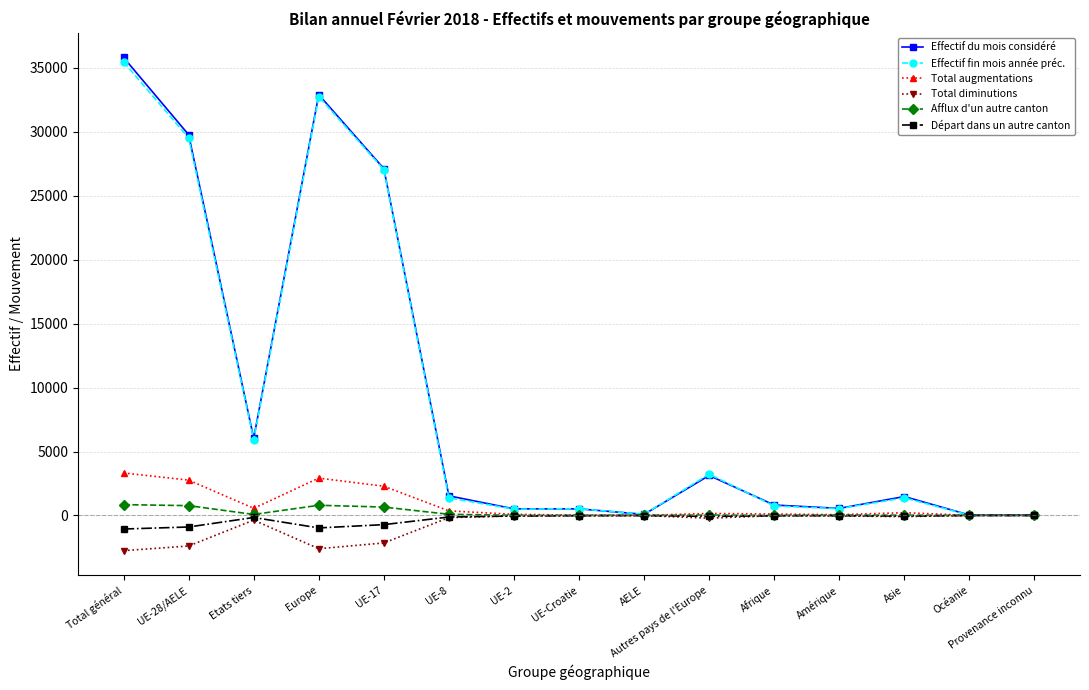

What is the difference between the Départ dans un autre canton values at Etats tiers and UE-2?

117